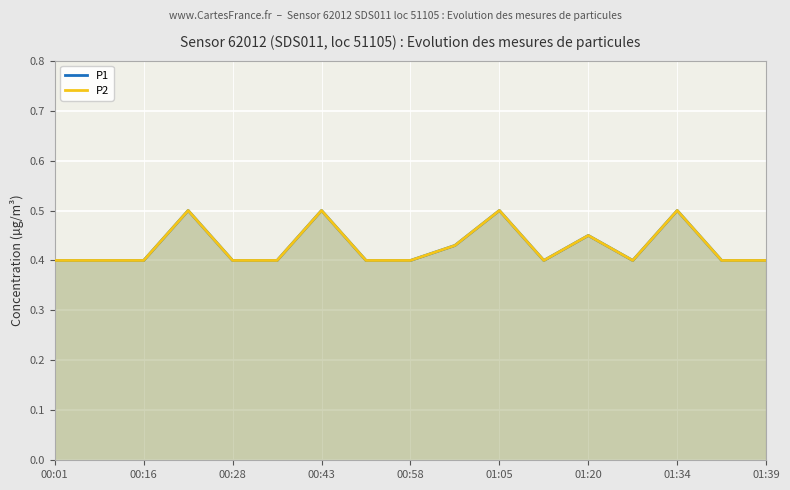

True or false: P2 and P1 intersect in this chart.

False